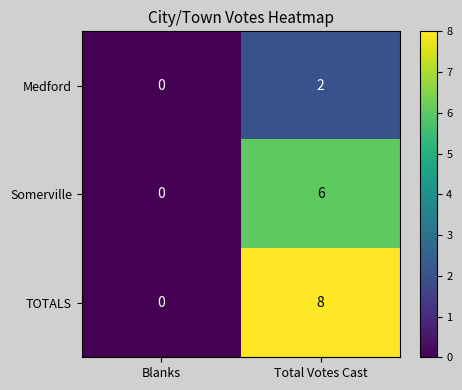

Reading left to right, list all the values displayed in this chart.

Medford: Blanks=0	Total Votes Cast=2
Somerville: Blanks=0	Total Votes Cast=6
TOTALS: Blanks=0	Total Votes Cast=8